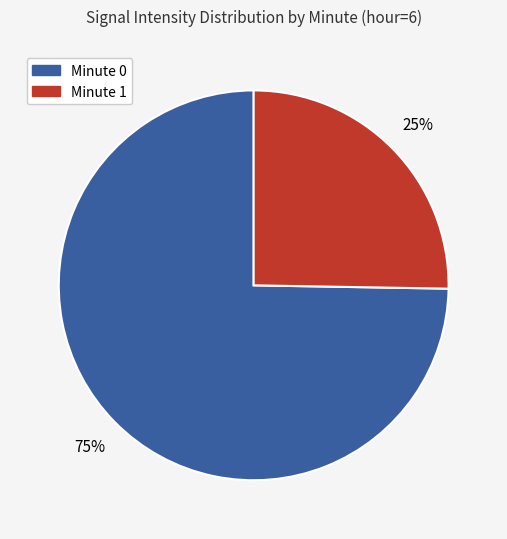

Is there a majority slice in this chart?

Yes